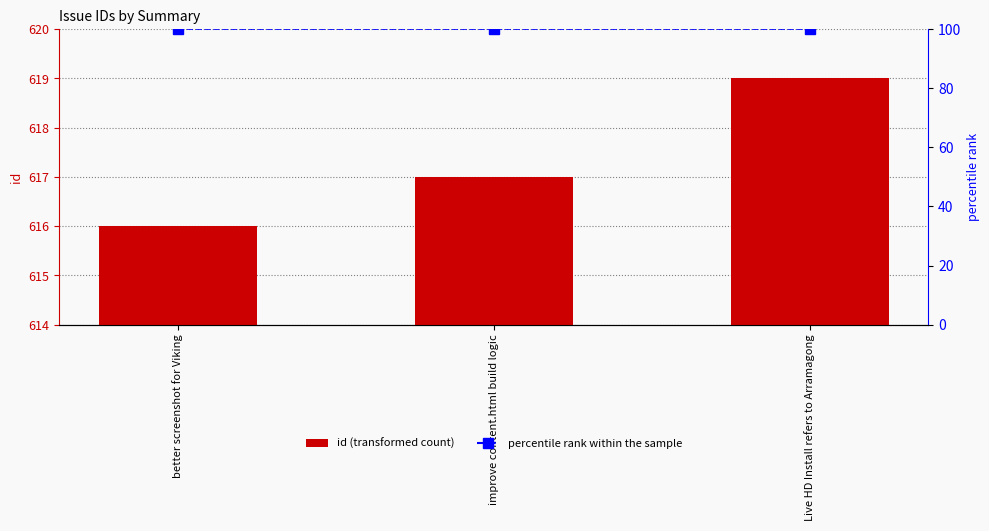

Are the bars horizontal?

No